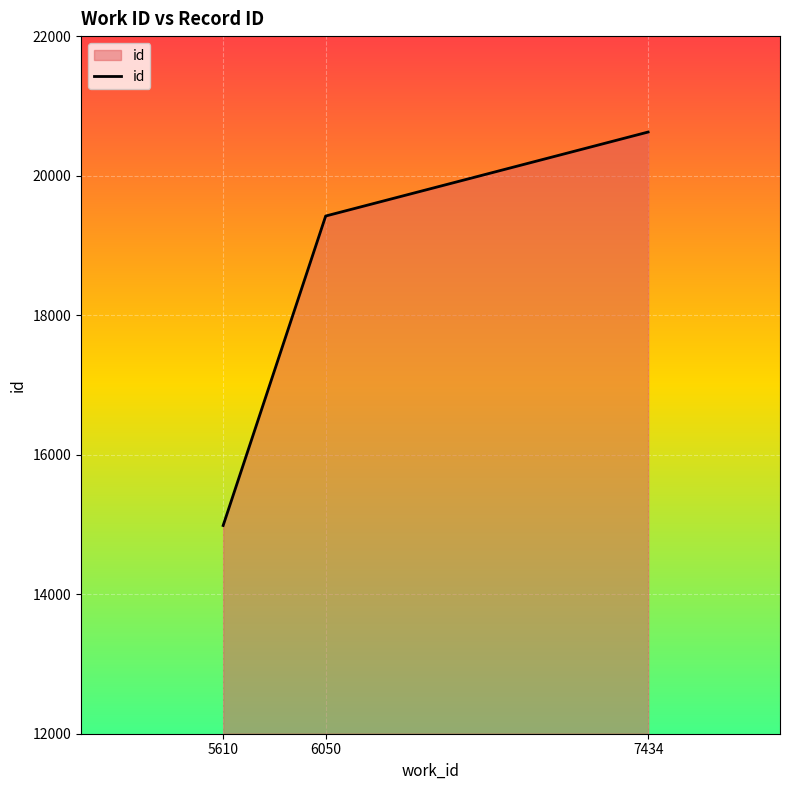

At which label is the value closest to 17805?

6050